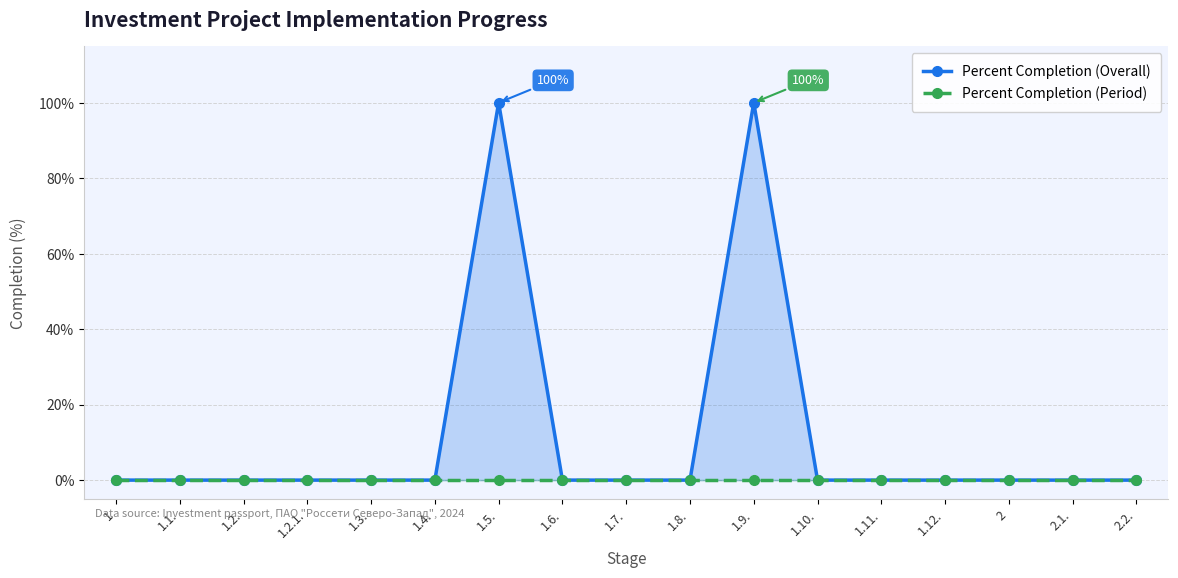

Reading left to right, extract all data points from this chart.

Percent Completion (Overall): 0	0	0	0	0	0	100	0	0	0	100	0	0	0	0	0	0
Percent Completion (Period): 0	0	0	0	0	0	0	0	0	0	0	0	0	0	0	0	0